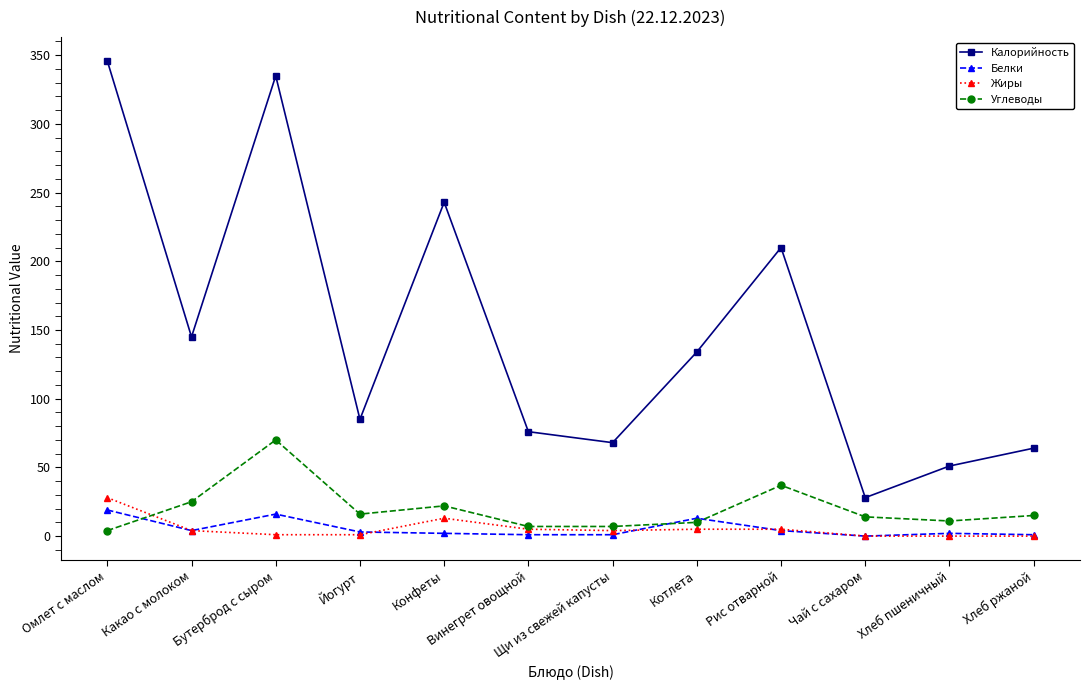

Is the value of Калорийность at Винегрет овощной greater than the value of Белки at Винегрет овощной?

Yes